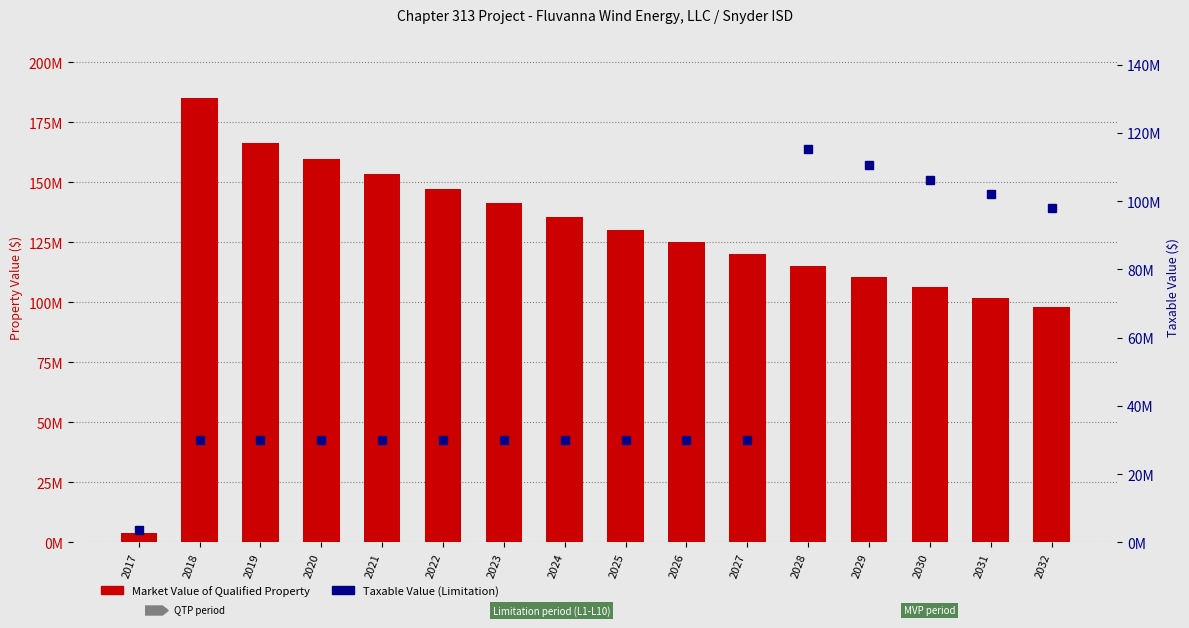

Is the value of Market Value of Qualified Property at 2022 greater than the value of Taxable Value (Limitation) at 2017?

Yes